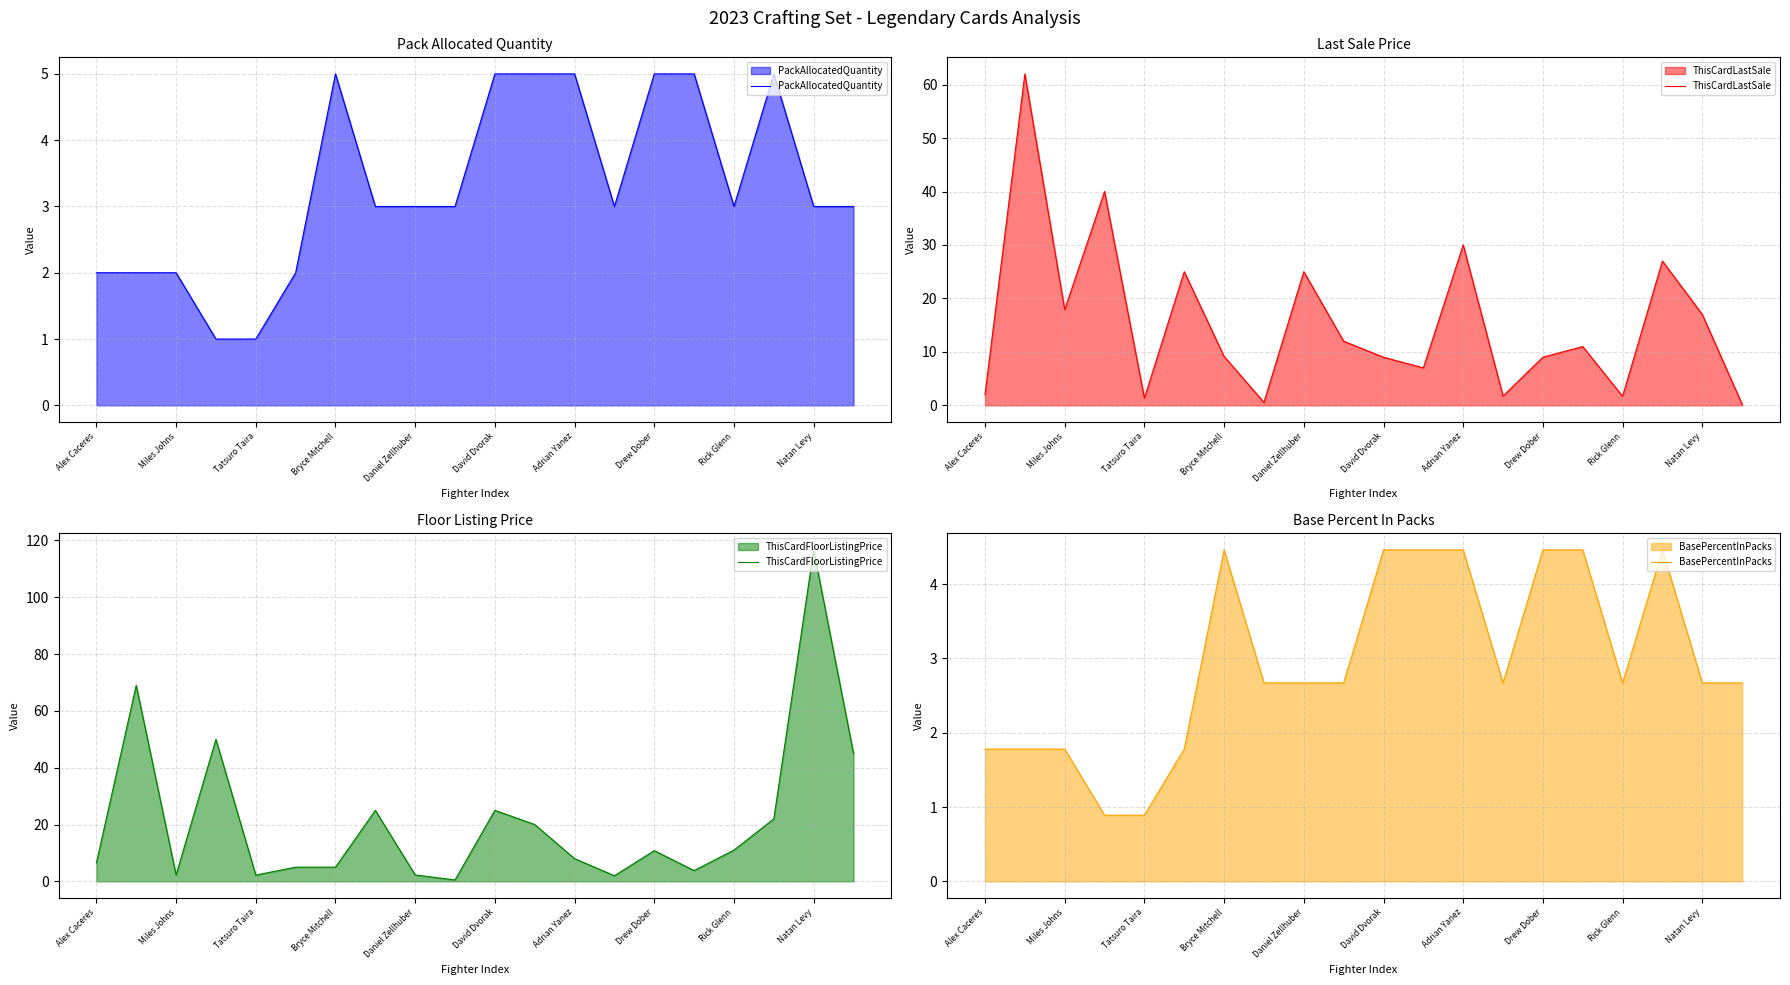

True or false: ThisCardFloorListingPrice has more than 1 points higher than both neighbors.

True